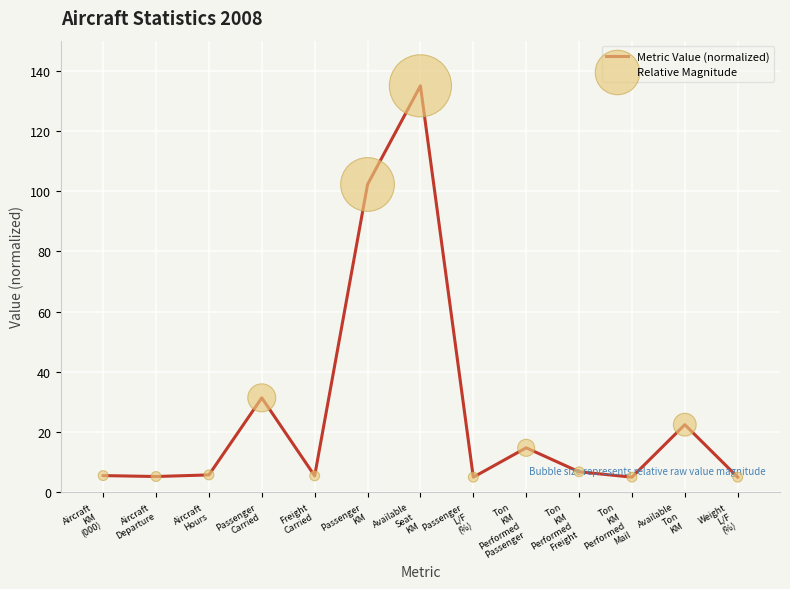

What is the smallest value displayed?

5.0